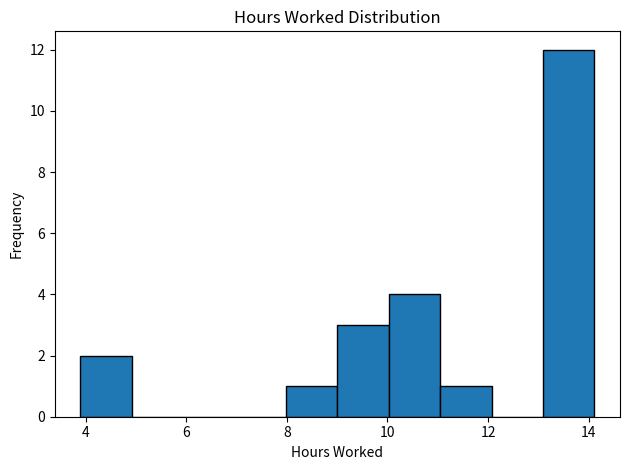

Reading left to right, transcribe this chart: for each bar, give the range it covers on the x-axis and its height. Neither the bar edges nor the heights are printed on the chart, so give them approximately, as read against the axes.

4.0 to 5.0: 2
5.0 to 6.0: 0
6.0 to 7.0: 0
7.0 to 8.0: 0
8.0 to 9.0: 1
9.0 to 10.0: 3
10.0 to 11.0: 4
11.0 to 12.0: 1
12.0 to 13.0: 0
13.0 to 14.2: 12